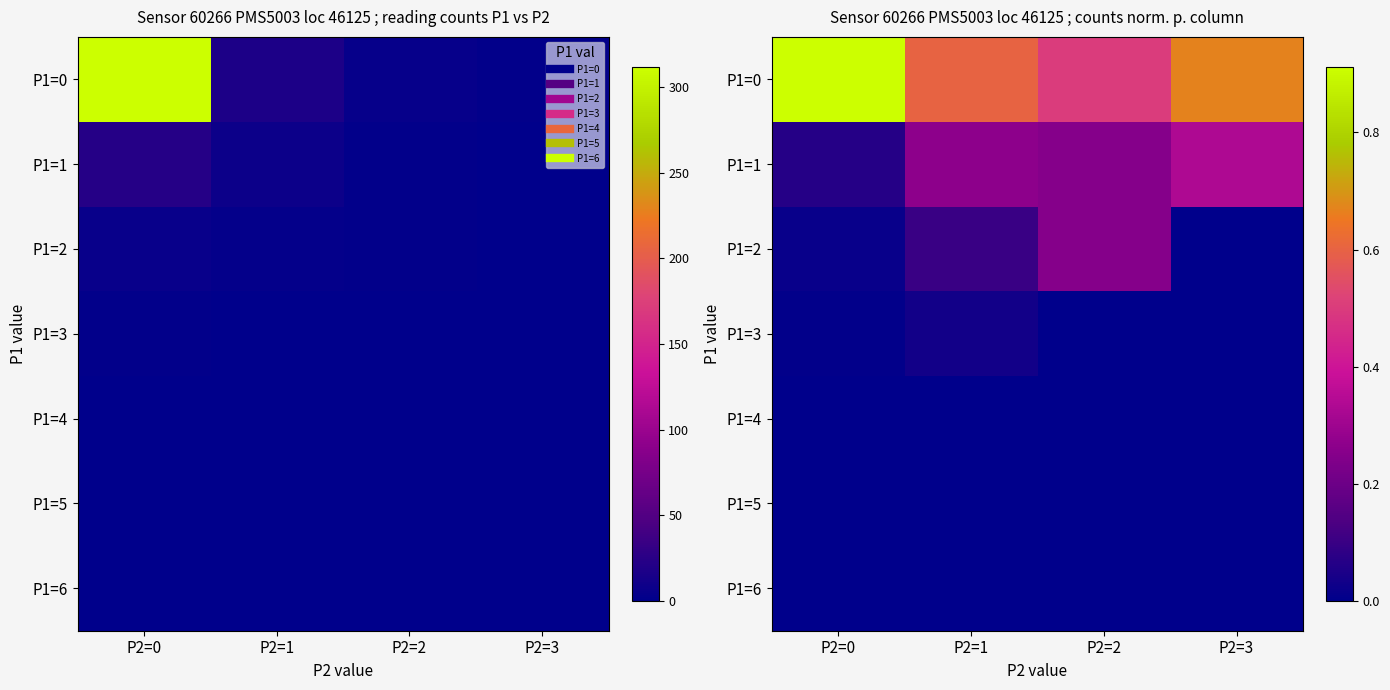

Between P2=2 and P2=0, which is larger?

P2=0